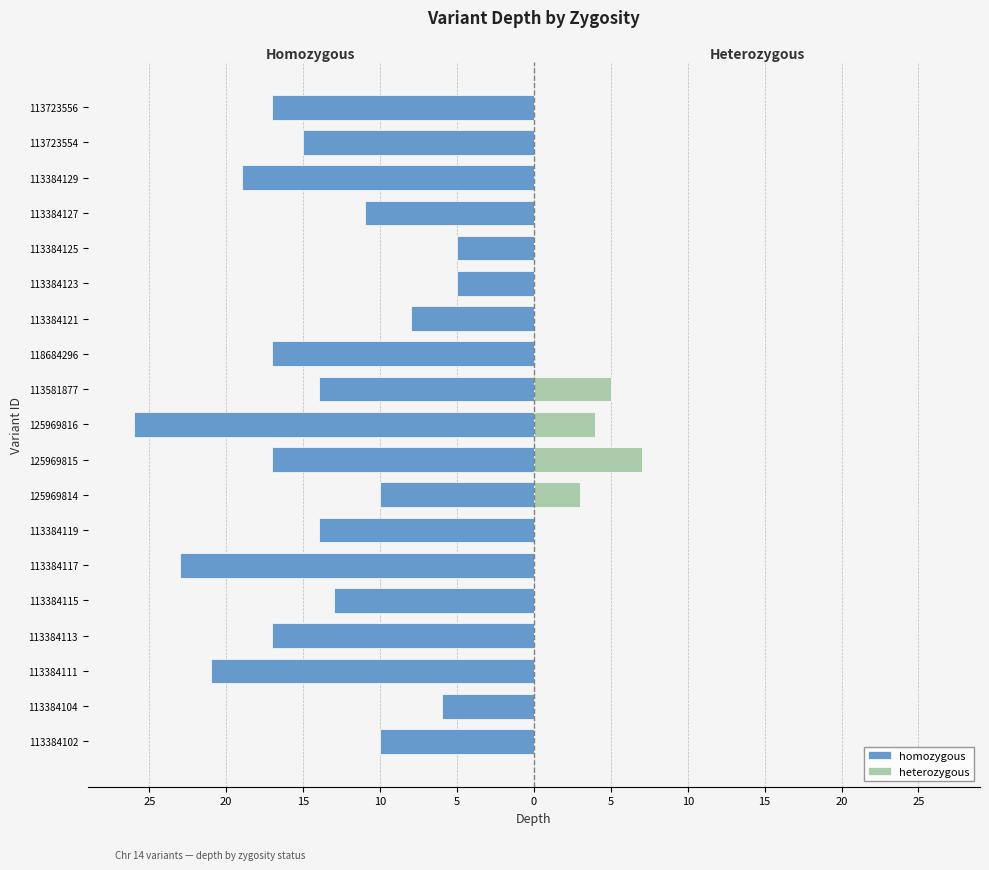

What is the difference between the maximum and minimum values in the heterozygous series?

7